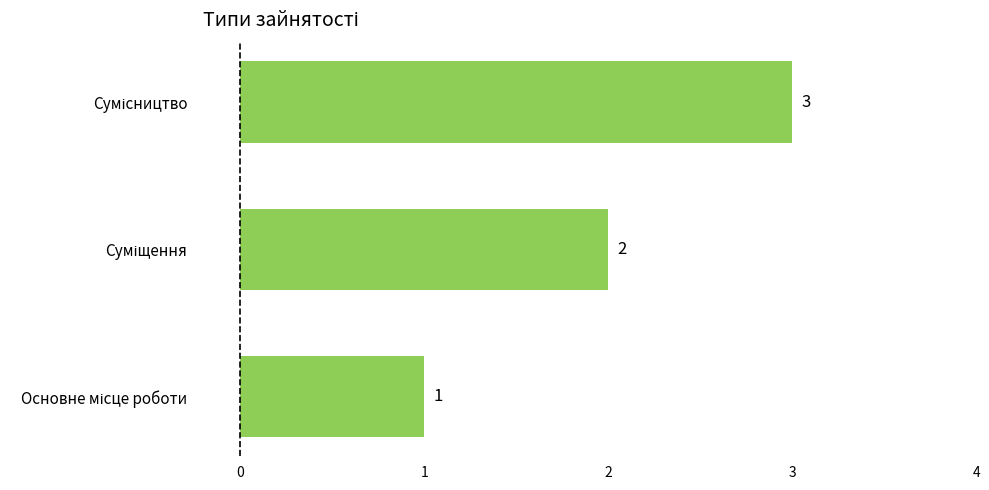

How many bars are there in total?

3